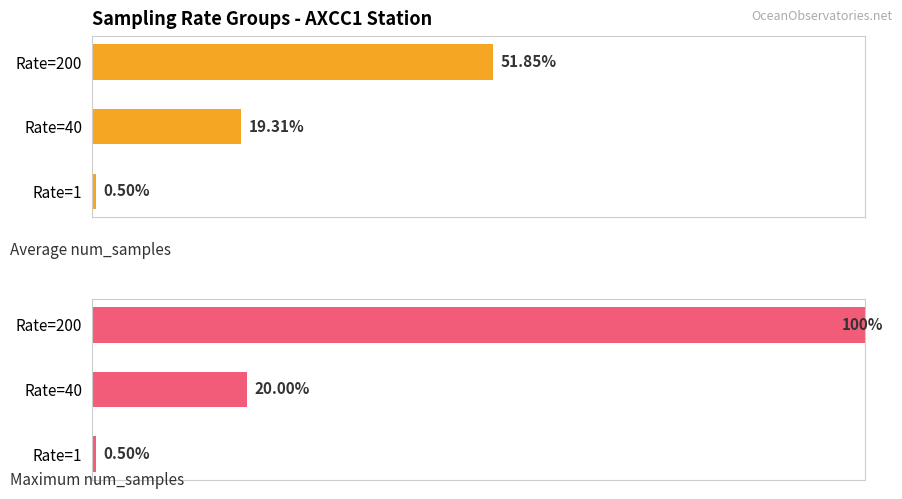

Between 1 and 0, which is larger?

1